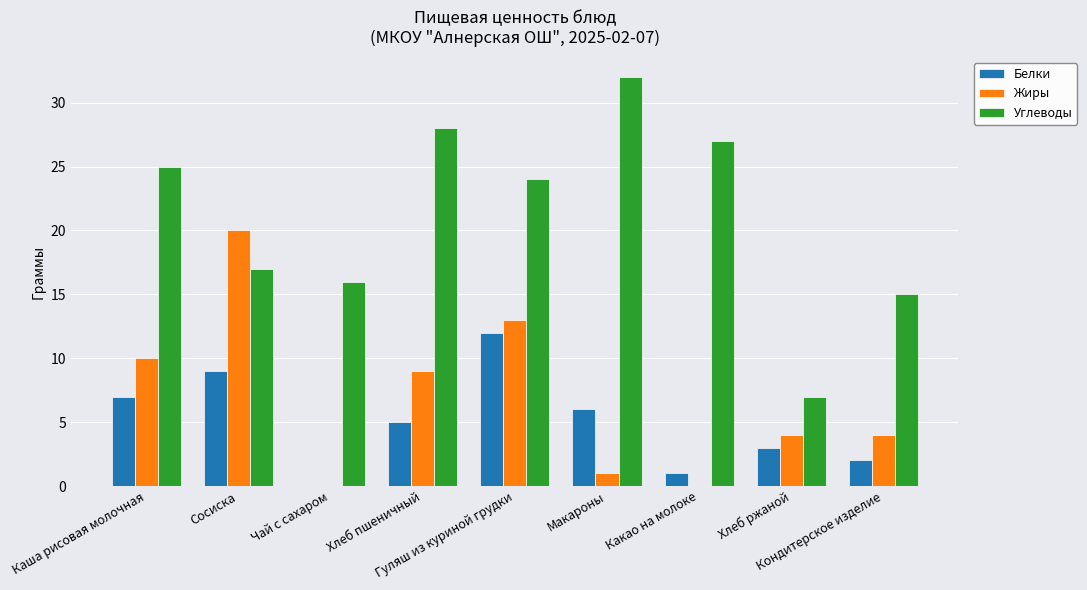

At which label does Углеводы first exceed 24?

Каша рисовая молочная